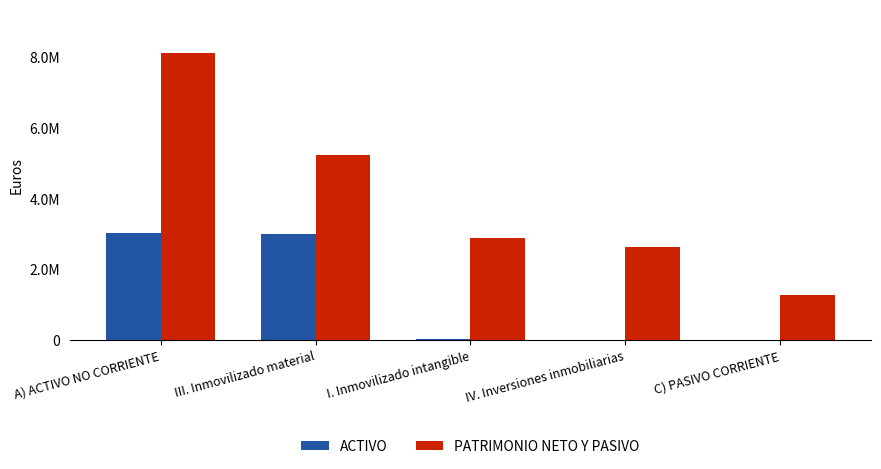

What are all the series names shown in the legend?

ACTIVO, PATRIMONIO NETO Y PASIVO